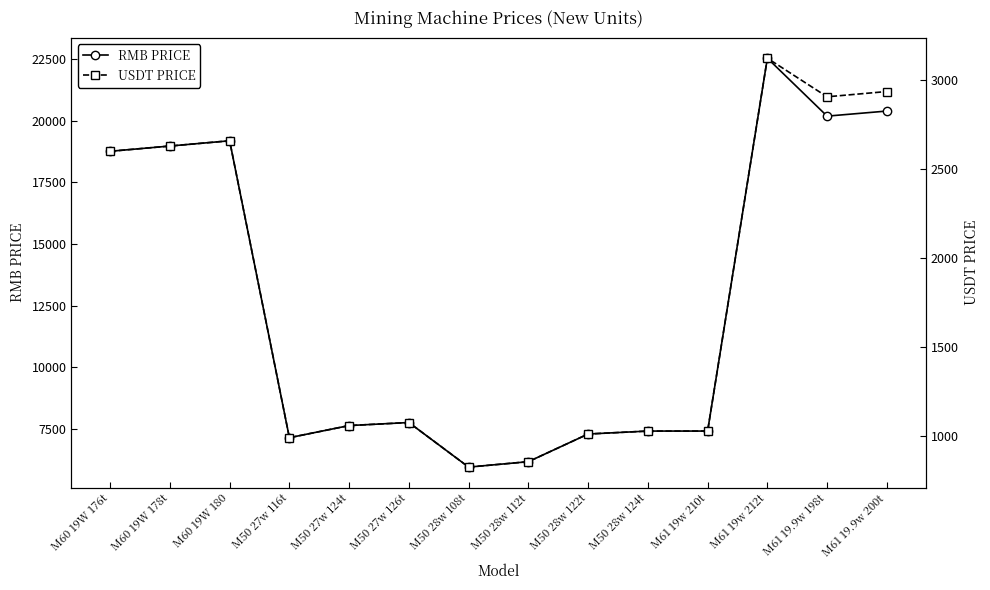

How many data points in USDT PRICE are less than 1074?

7